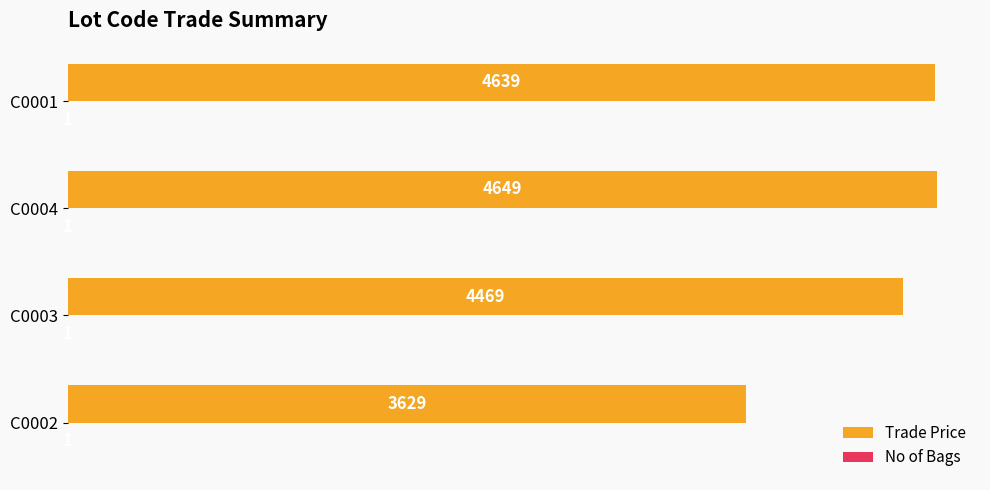

Where is Trade Price nearest to the value 4139?

C0003